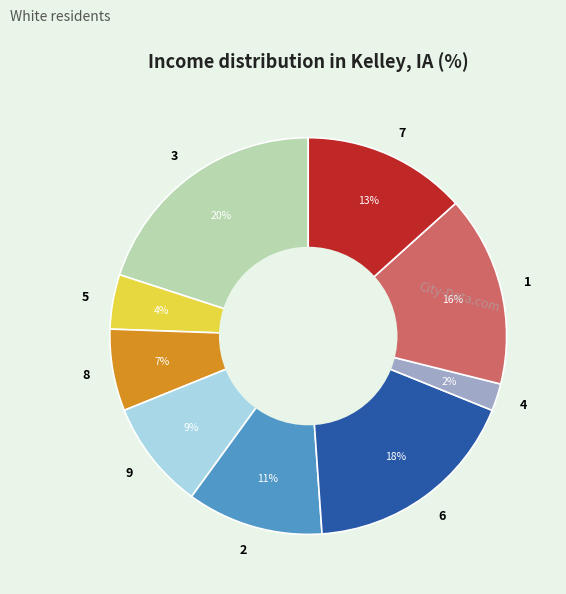

Is the sum of 8 and 4 greater than half?

No